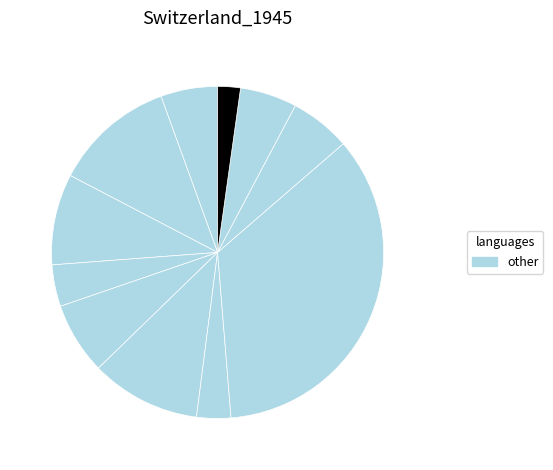

How many segments does this pie chart have?

11